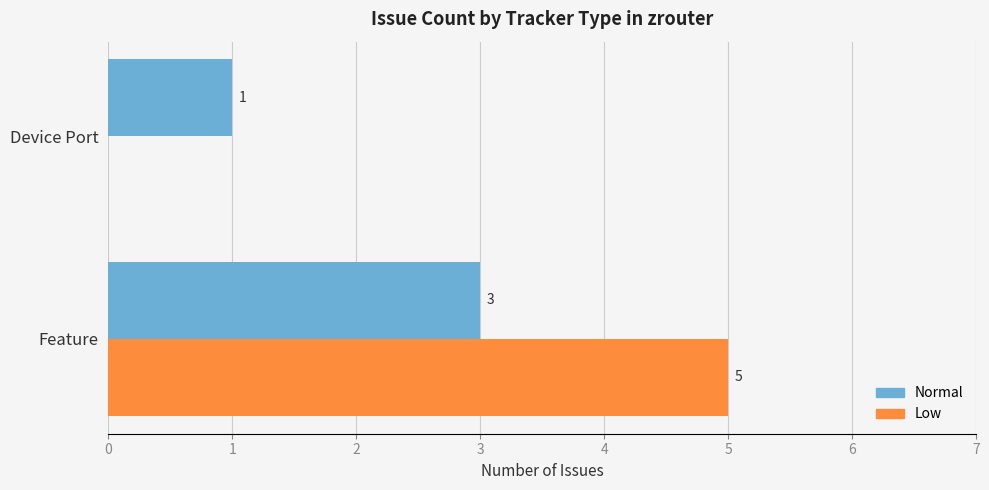

At which category is the sum across all series the highest?

Feature